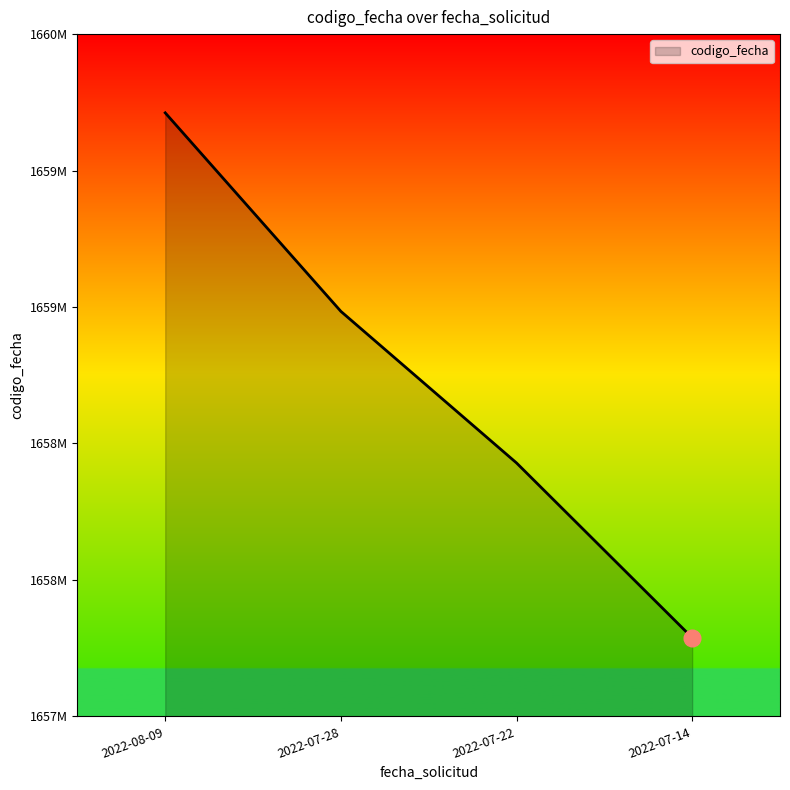

List the labels in order of value, largest first.

2022-08-09, 2022-07-28, 2022-07-22, 2022-07-14